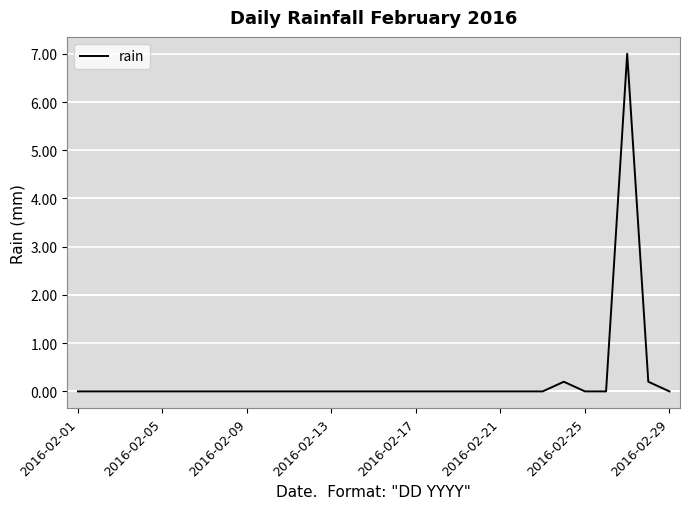

What is the average value?

0.3